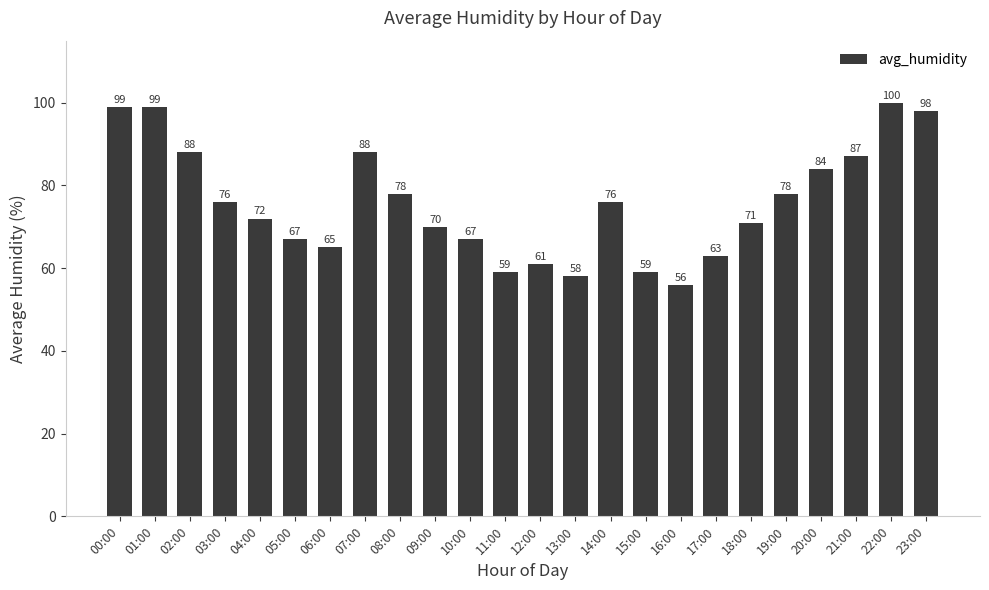

Which label corresponds to the smallest value in the chart?

16:00